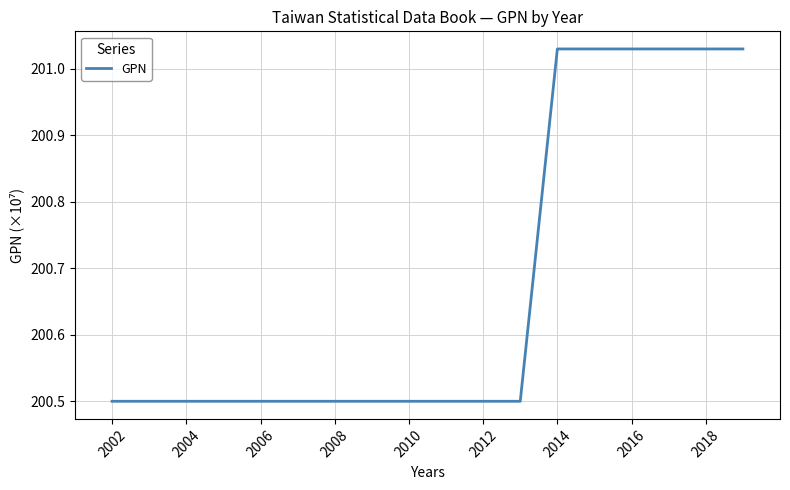

What is the smallest value displayed?

200.5